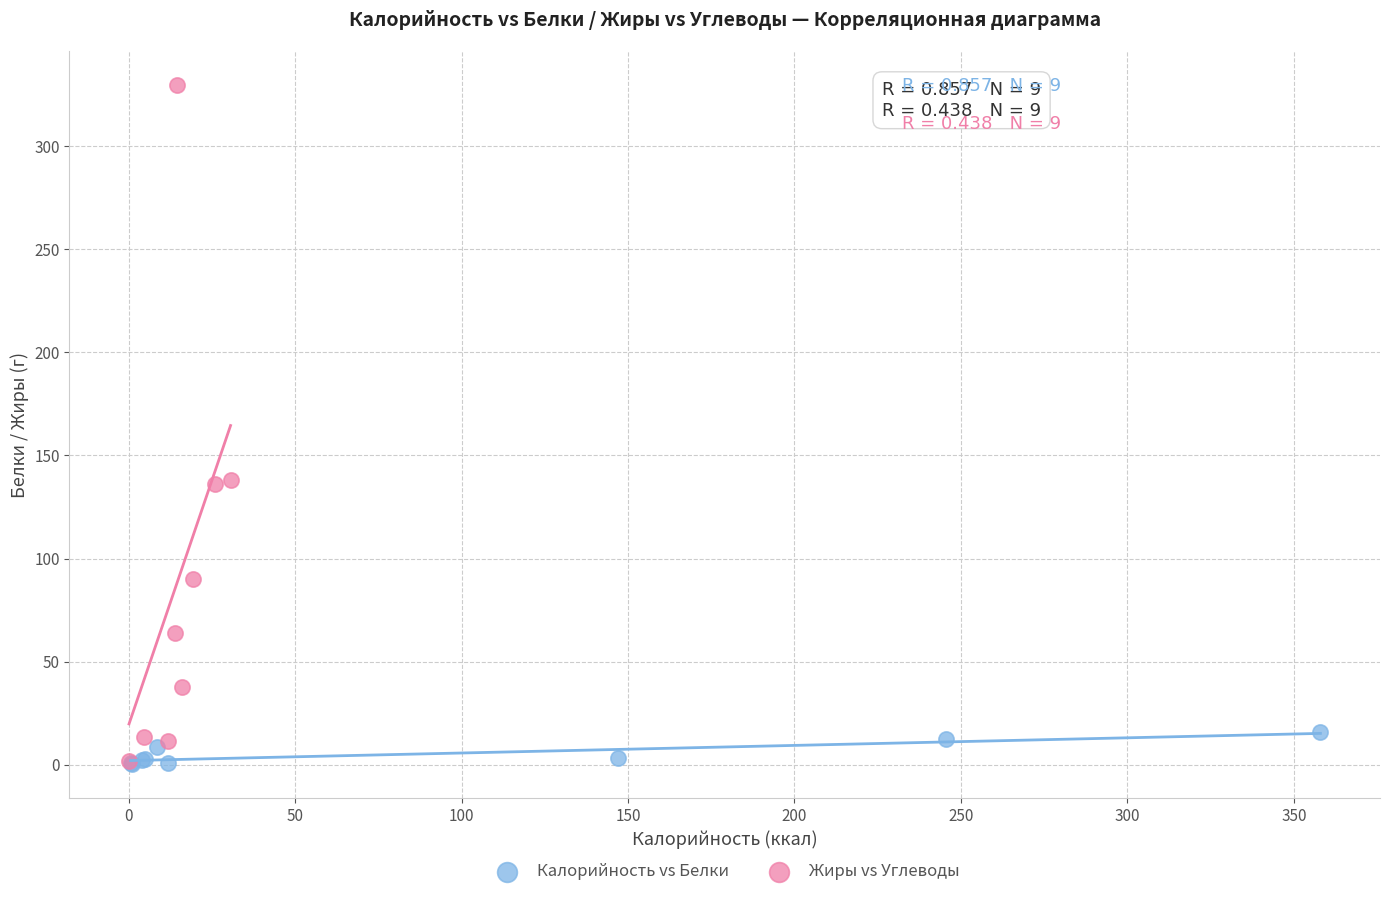

Which series has the widest spread of Y values?

Жиры vs Углеводы